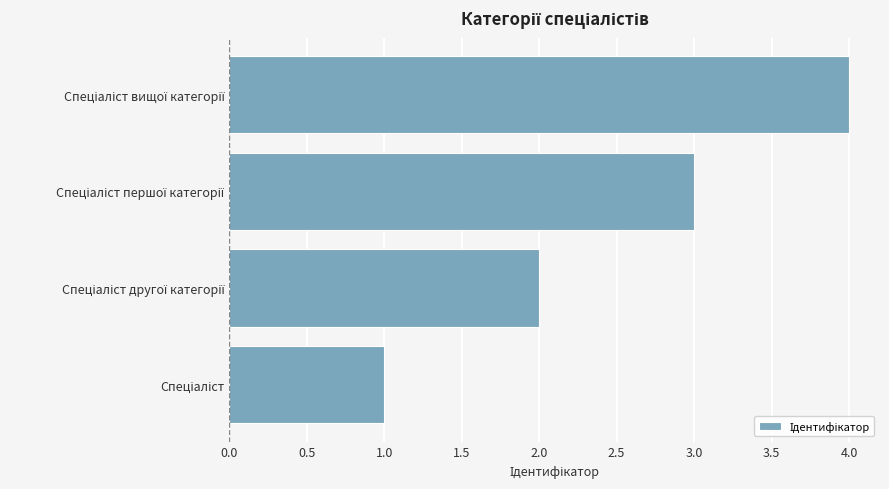

What is the greatest value displayed?

4